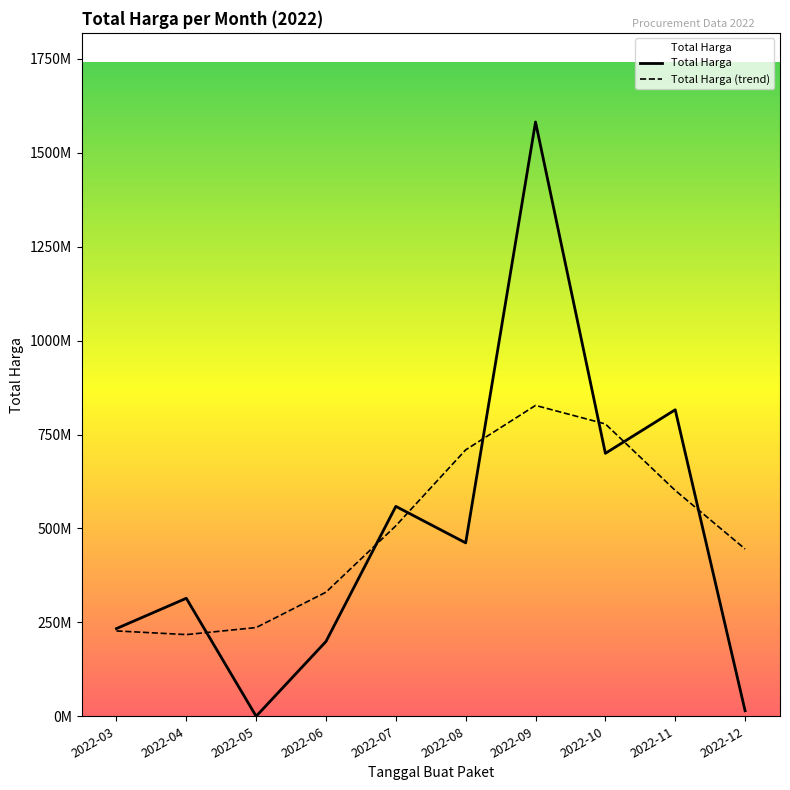

Does the chart display data point markers on the line(s)?

No